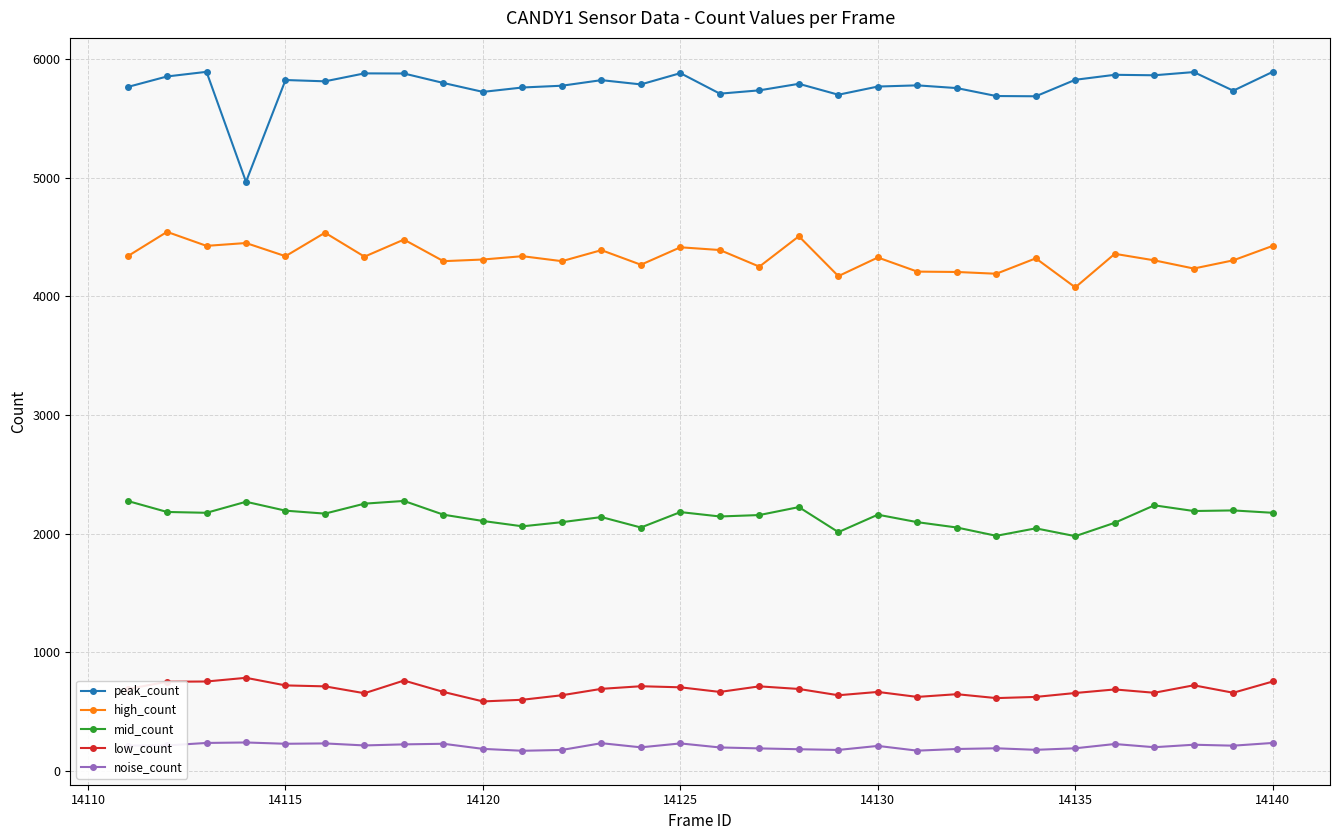

Rank the series by their maximum value, from highest to lowest.

peak_count, high_count, mid_count, low_count, noise_count